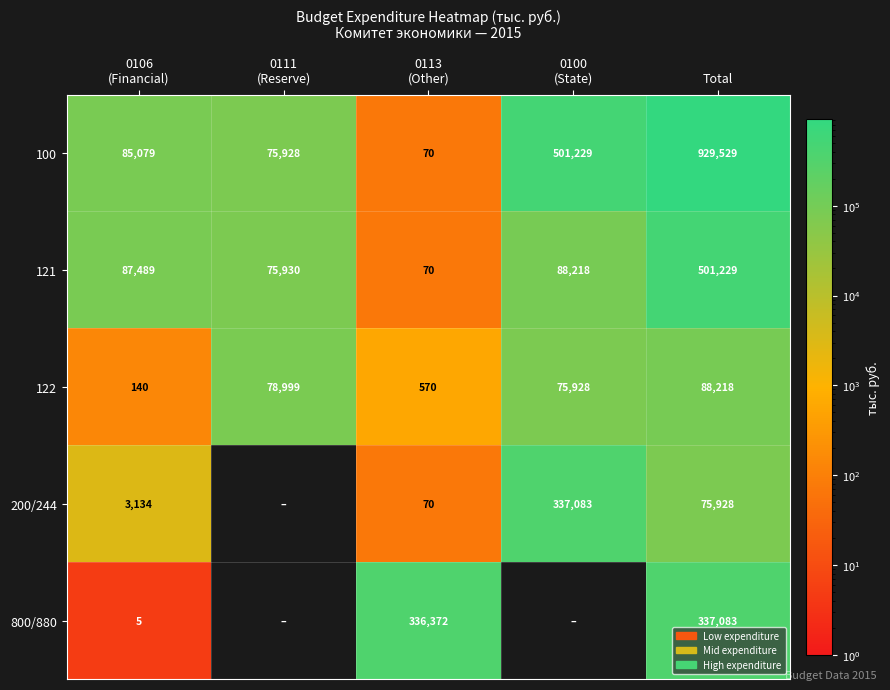

What is the greatest value displayed?

929529.2